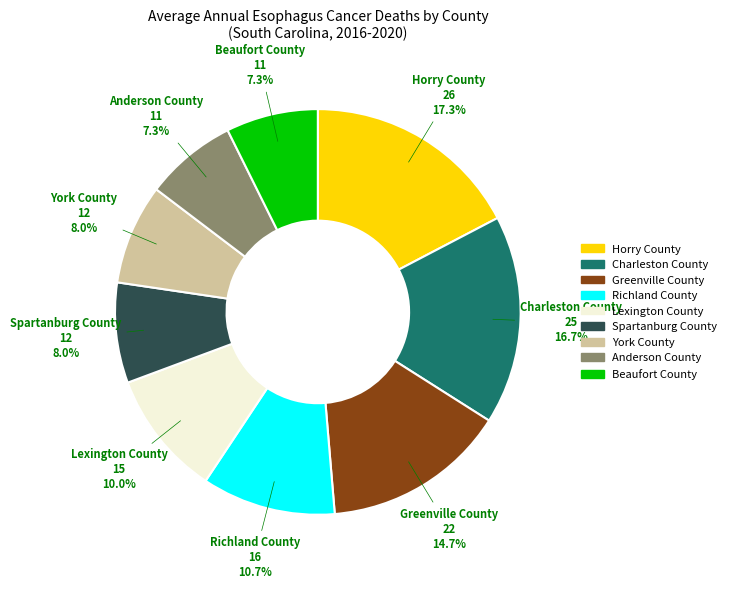

Approximately how many times larger is the value at Anderson County compared to Charleston County?

0.4